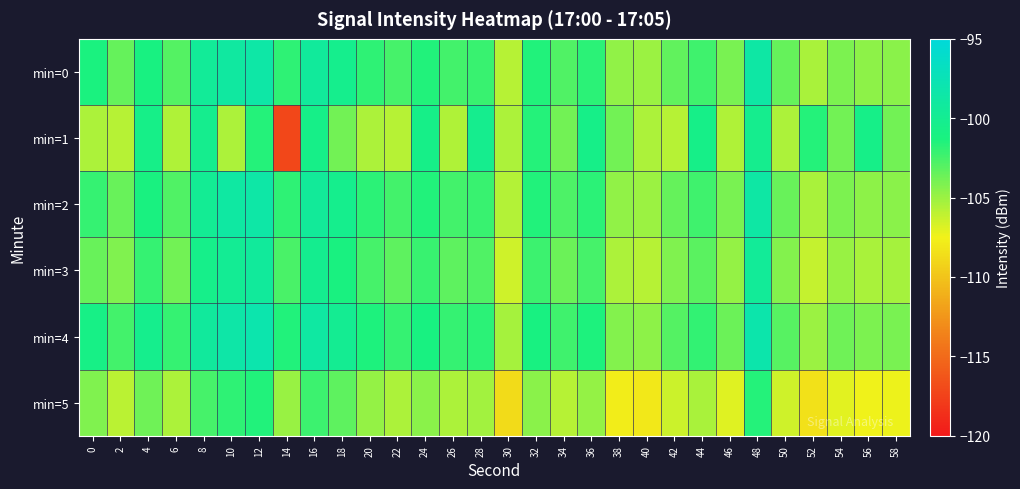

At which category is the sum across all series the highest?

48